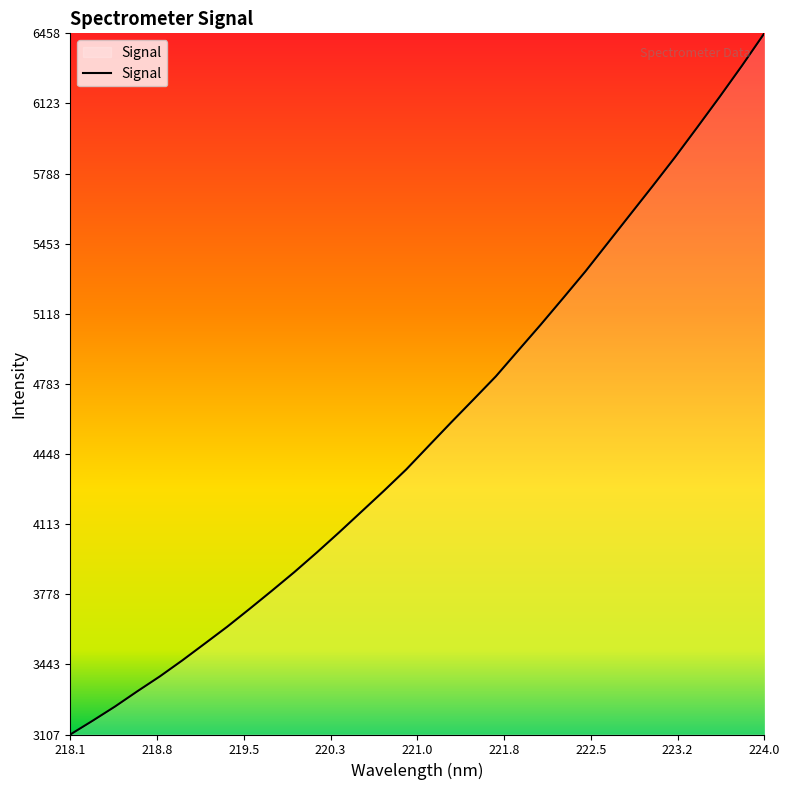

What is the minimum value shown in the chart?

3107.5